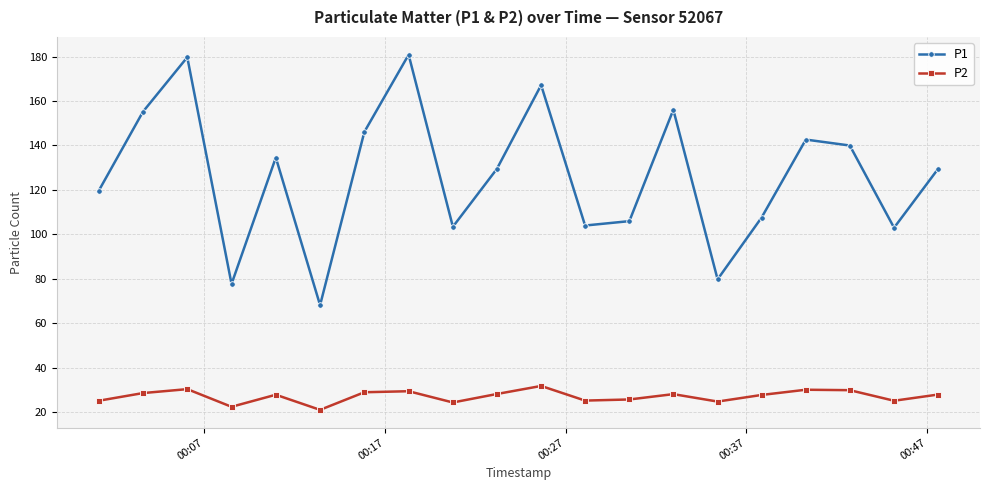

What is the minimum value for P1?

68.2